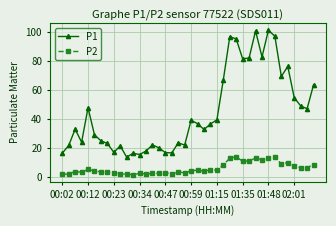

What is the difference between the maximum and minimum values in the P2 series?

12.3